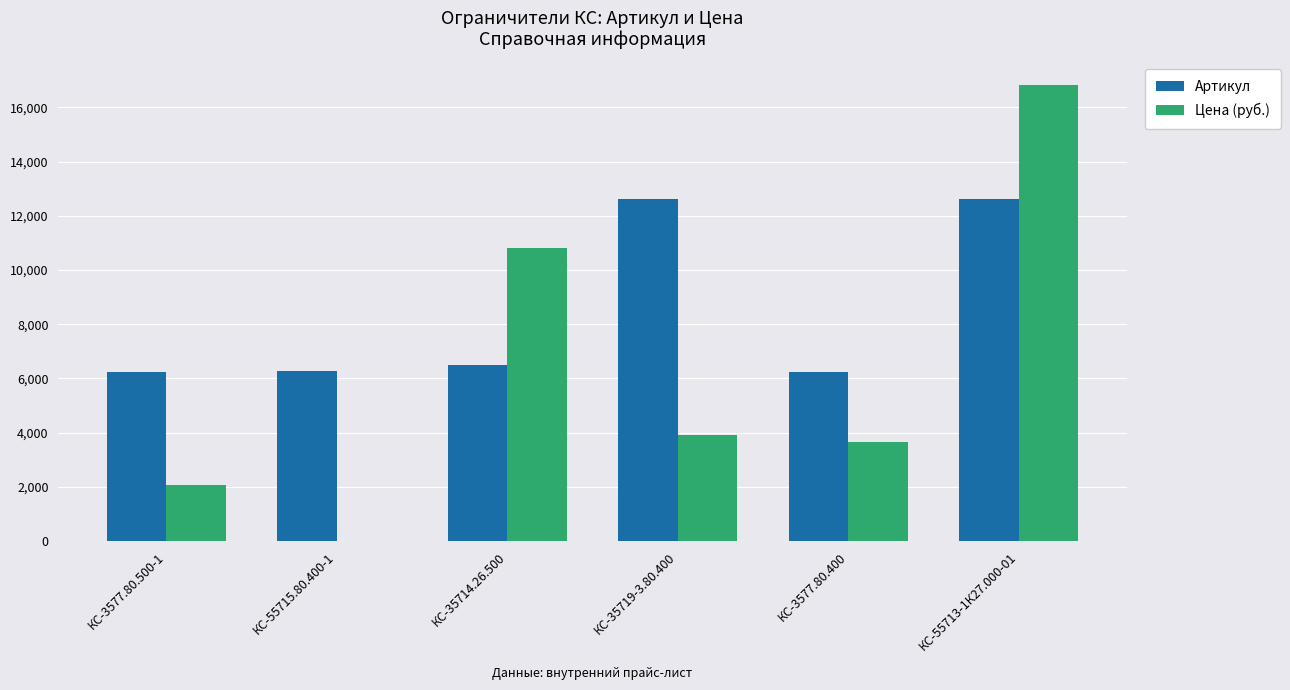

True or false: Артикул has a value of 12612 at КС-55713-1К27.000-01.

True